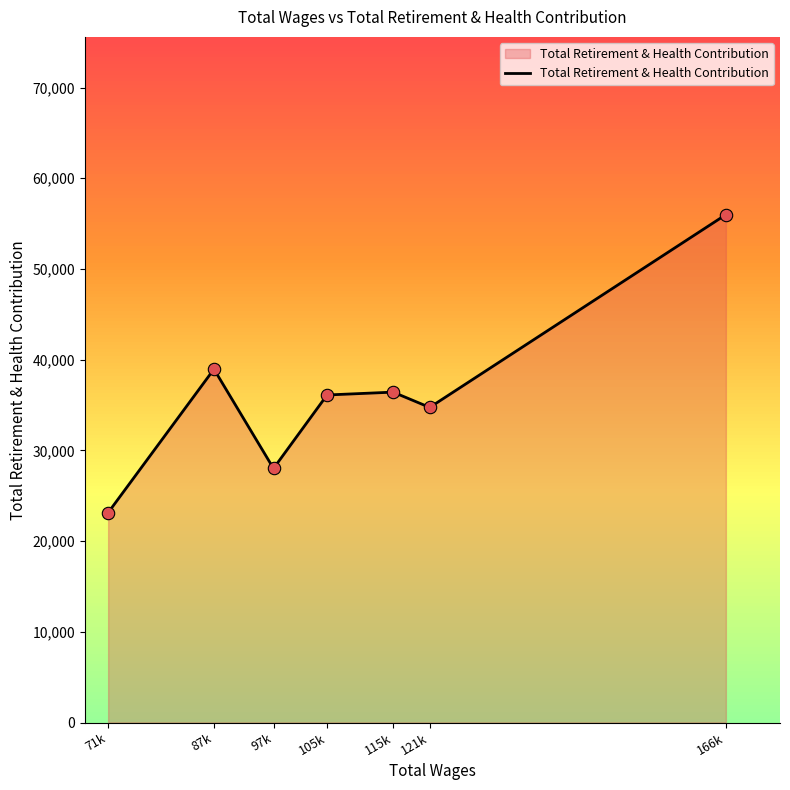

Approximately how many times larger is the value at 105k compared to 97k?

1.3